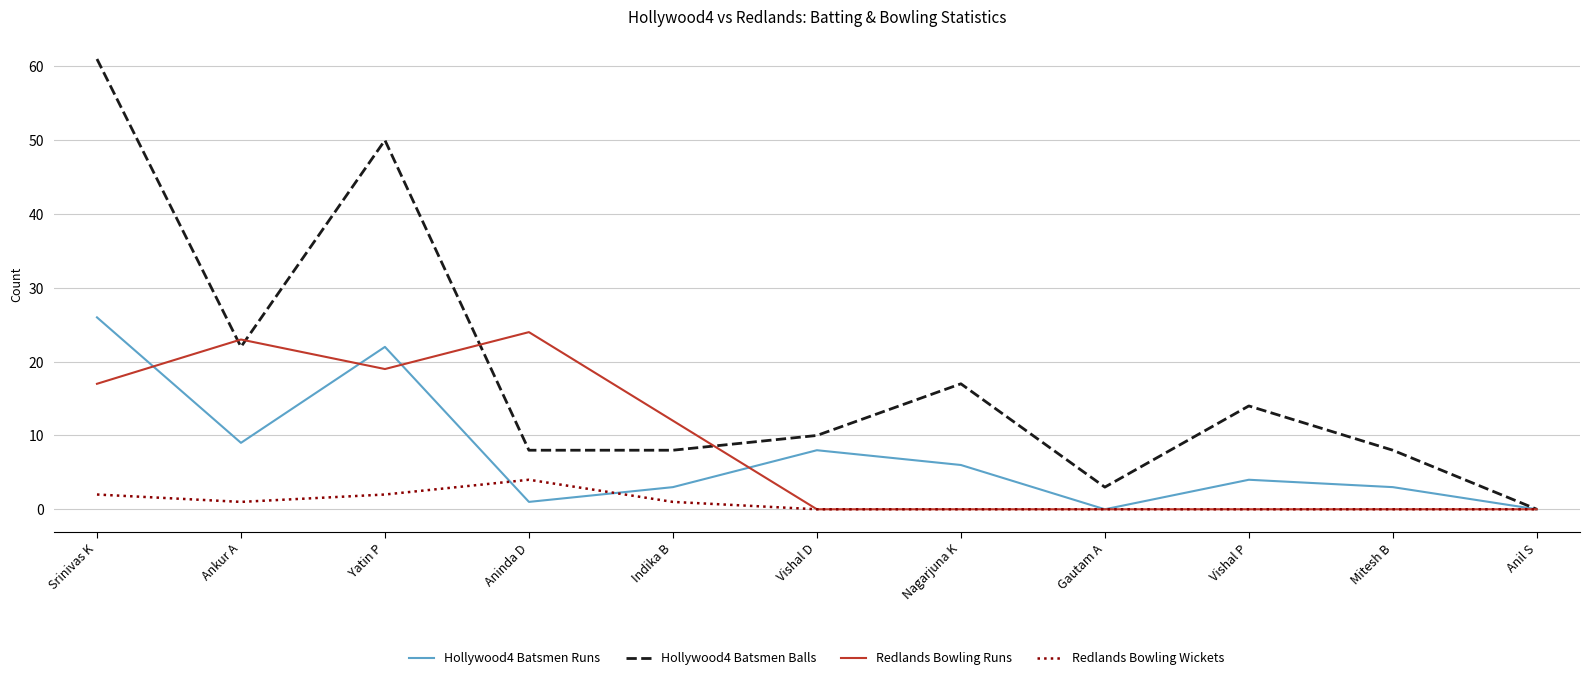

Which series has the widest spread of values?

Hollywood4 Batsmen Balls